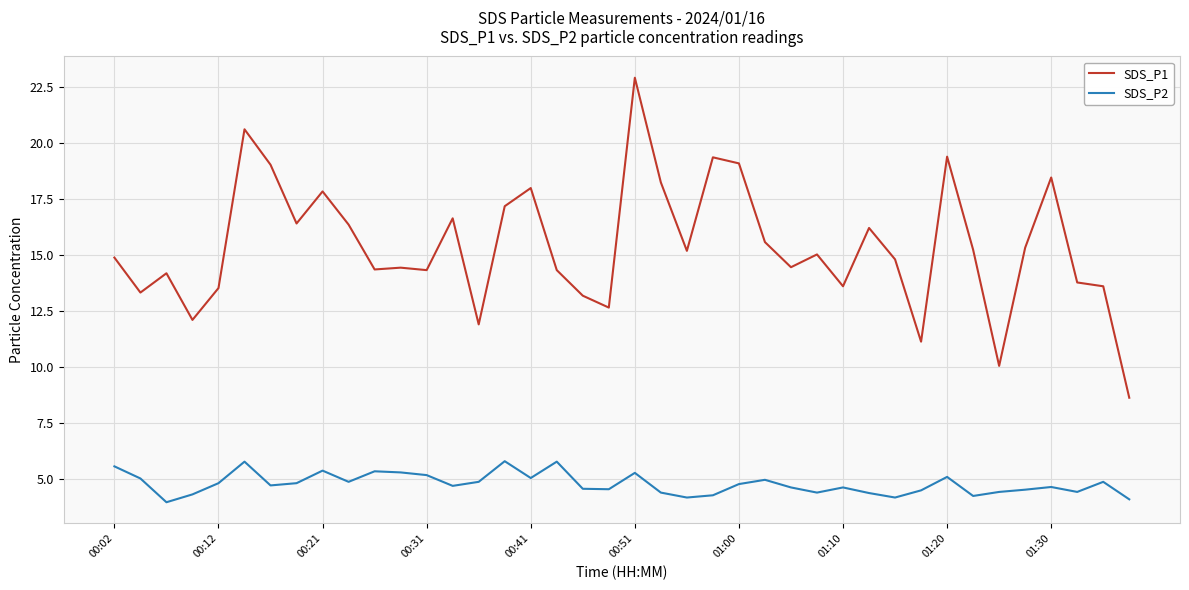

What are all the series names shown in the legend?

SDS_P1, SDS_P2